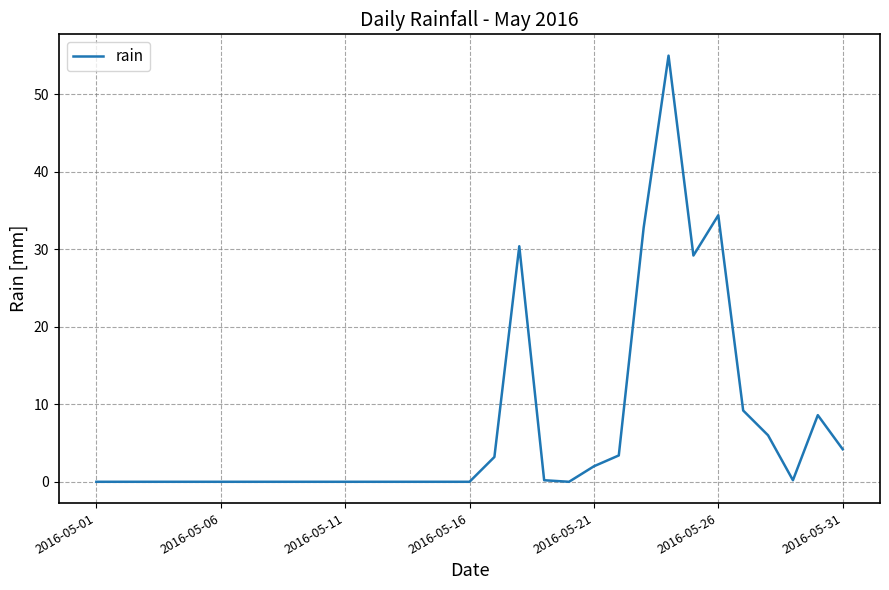

What is the greatest value displayed?

55.0